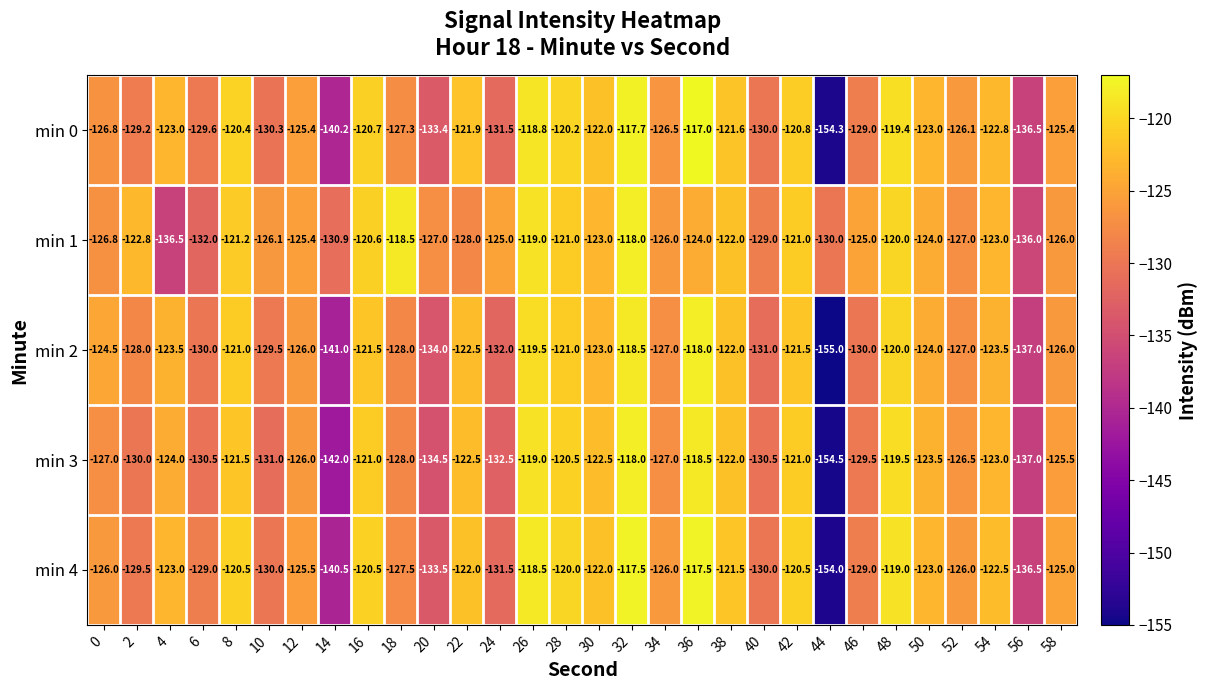

At which label does min 3 reach its minimum?

44